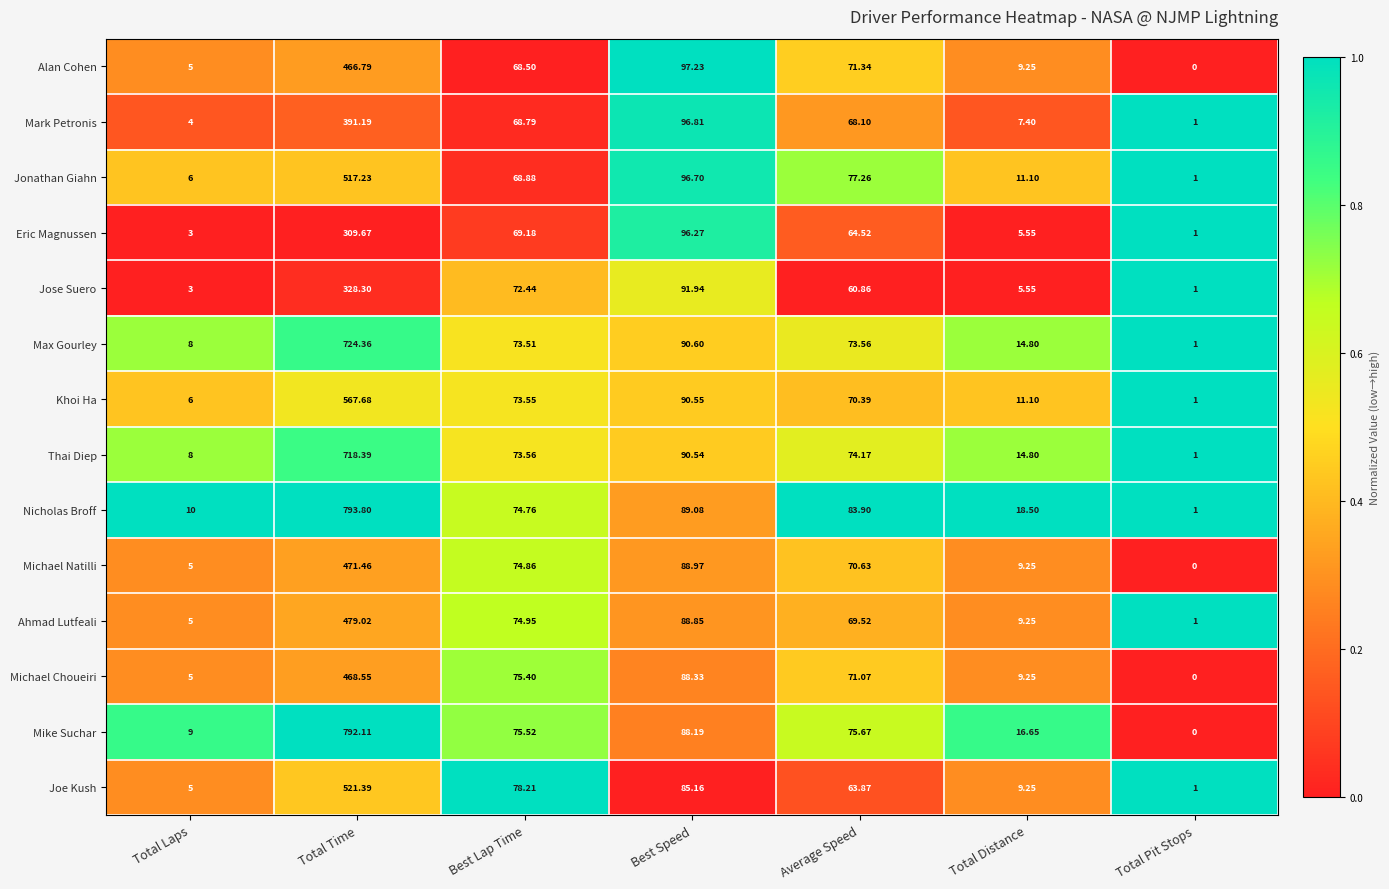

Which category has the highest value in the Mark Petronis series?

Total Time